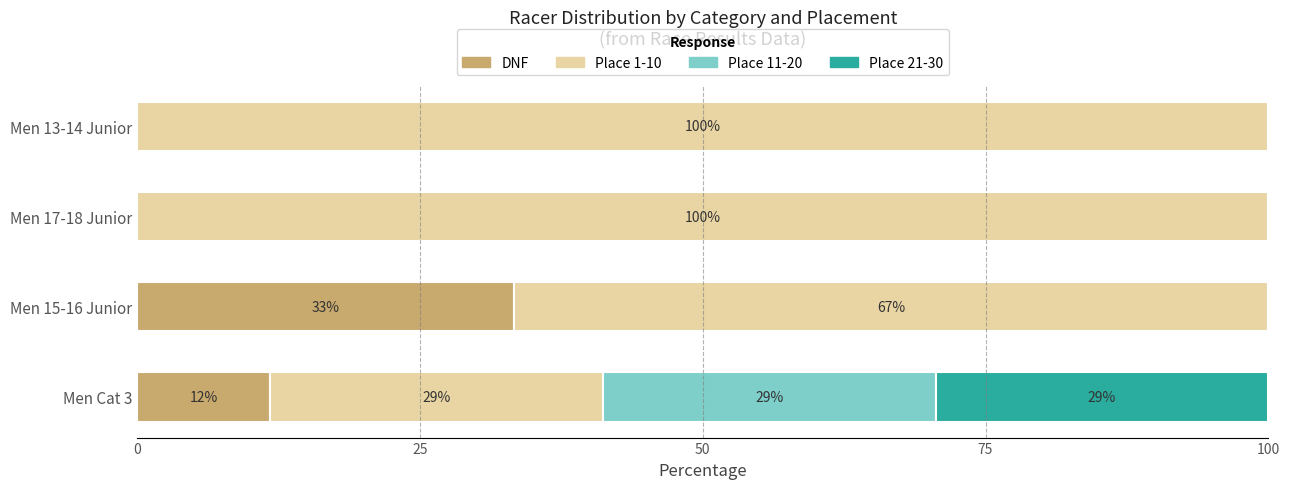

What are all the series names shown in the legend?

DNF, Place 1-10, Place 11-20, Place 21-30